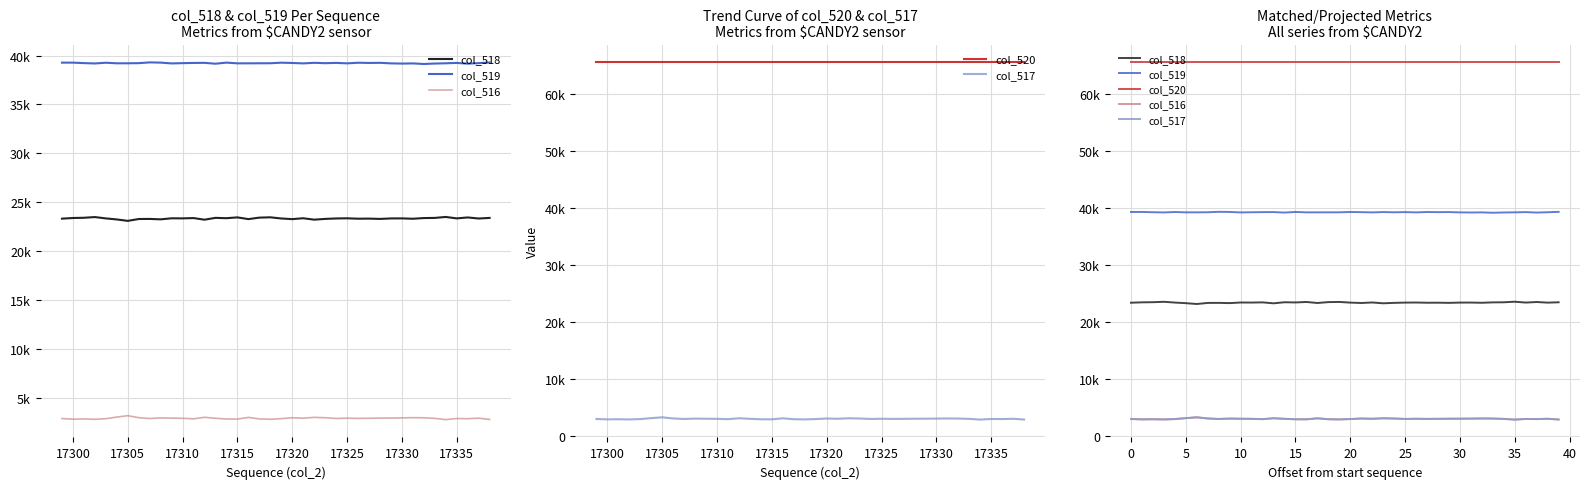

What is the spread (max minus min) of values at 27?

62597